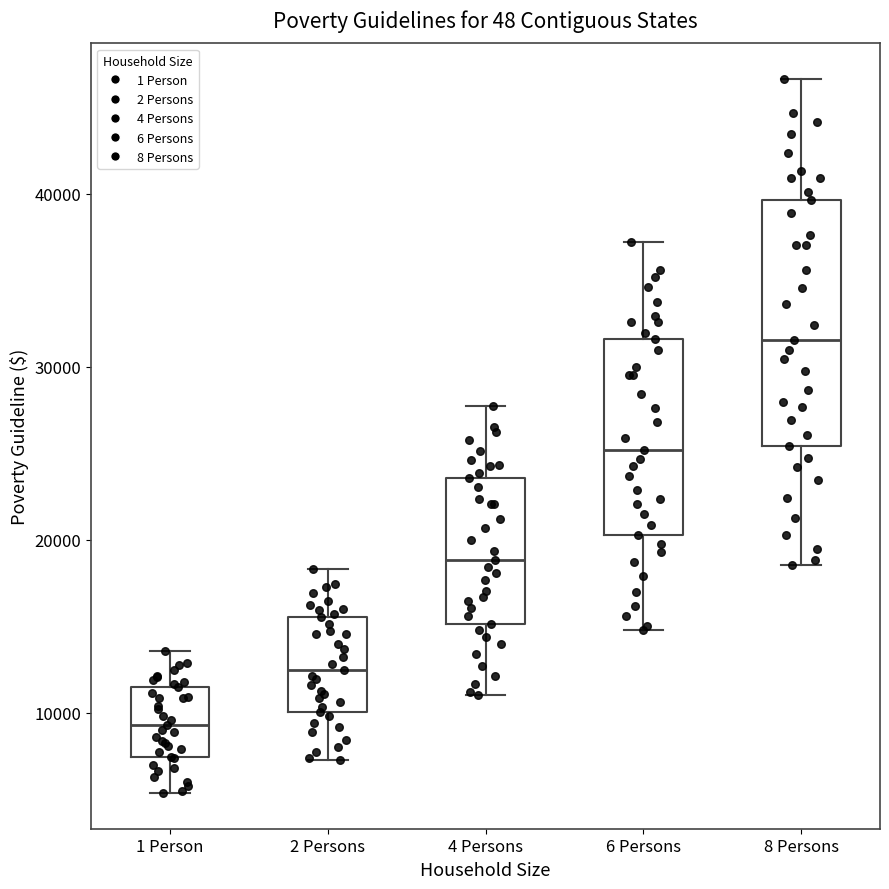

Reading left to right, transcribe this box plot: for each box, give where its median line is, the range the box spans, and where its two whiskers end, as read against the y-axis. The values are not printed on the chart, so give them approximately, as read against the axis.

1 Person: median 9000, box 7000 to 11000, whiskers 5000 to 14000
2 Persons: median 12000, box 10000 to 16000, whiskers 7000 to 18000
4 Persons: median 19000, box 15000 to 24000, whiskers 11000 to 28000
6 Persons: median 25000, box 20000 to 32000, whiskers 15000 to 37000
8 Persons: median 32000, box 25000 to 40000, whiskers 19000 to 47000